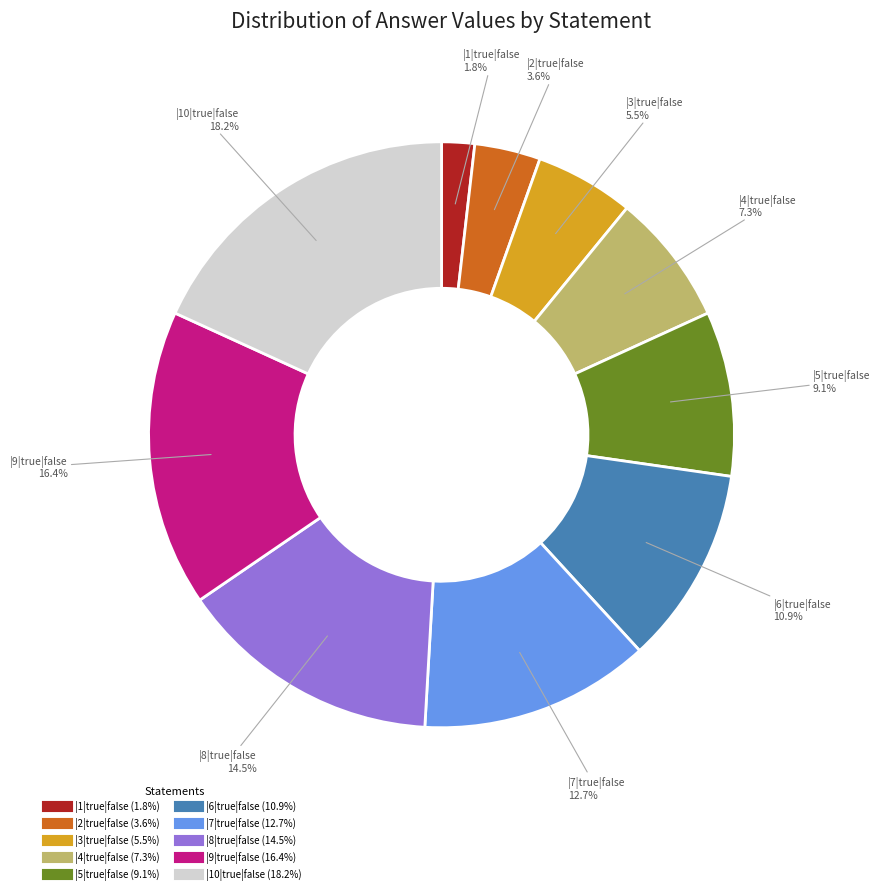

What is the smallest slice in the pie chart?

|1|true|false